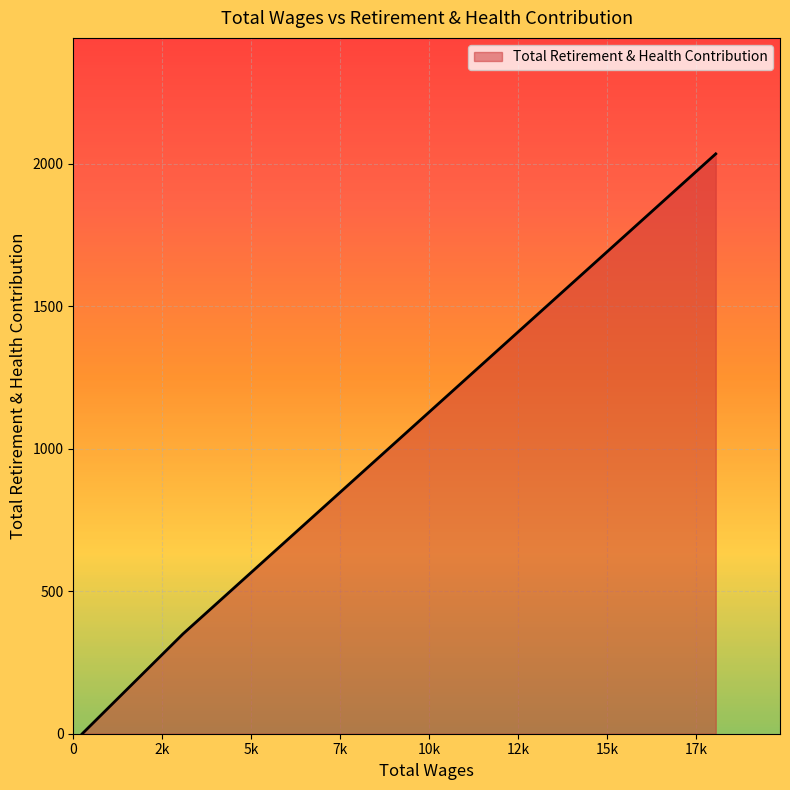

What is the sum of all values?

2384